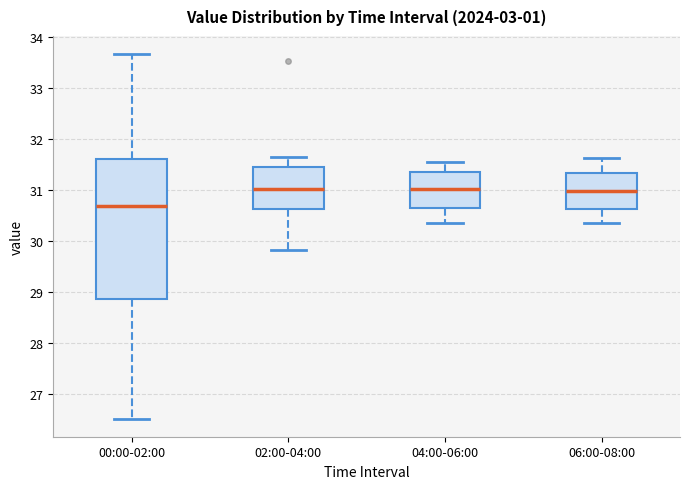

Which box has the lowest median line?

00:00-02:00